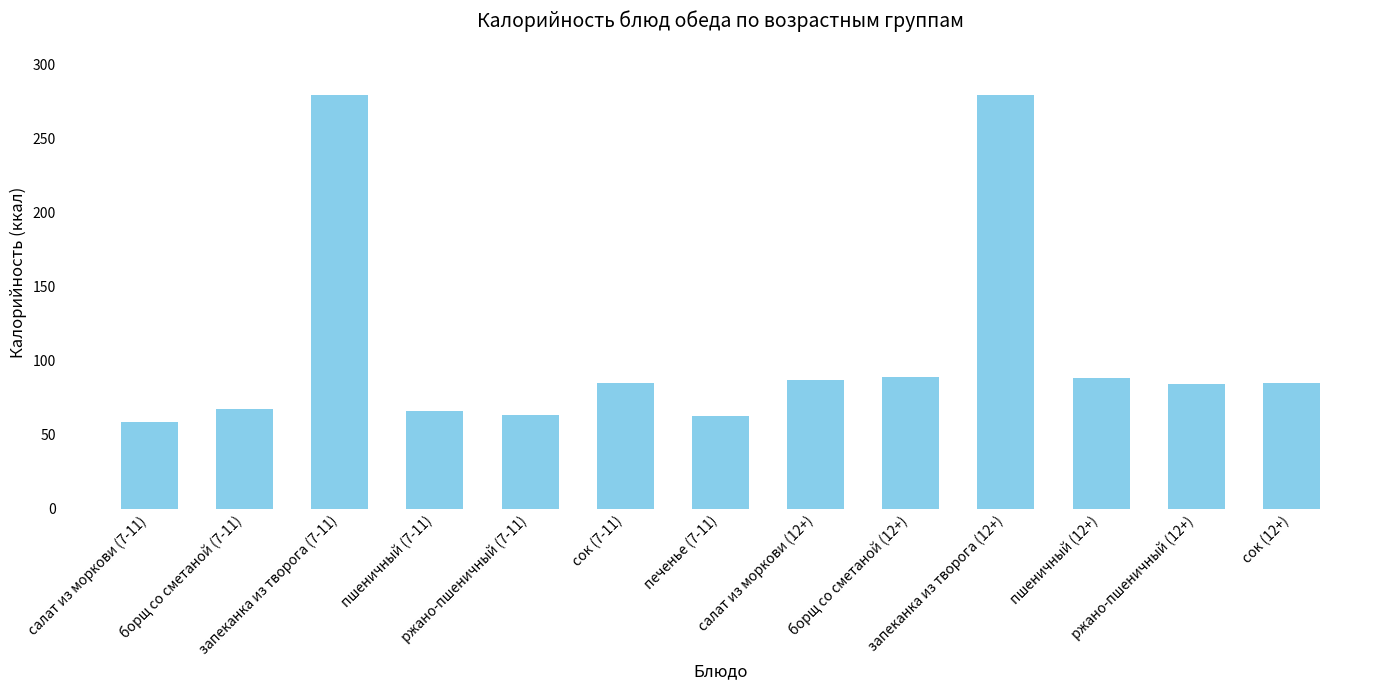

What is the difference between the maximum and second lowest values?

216.6